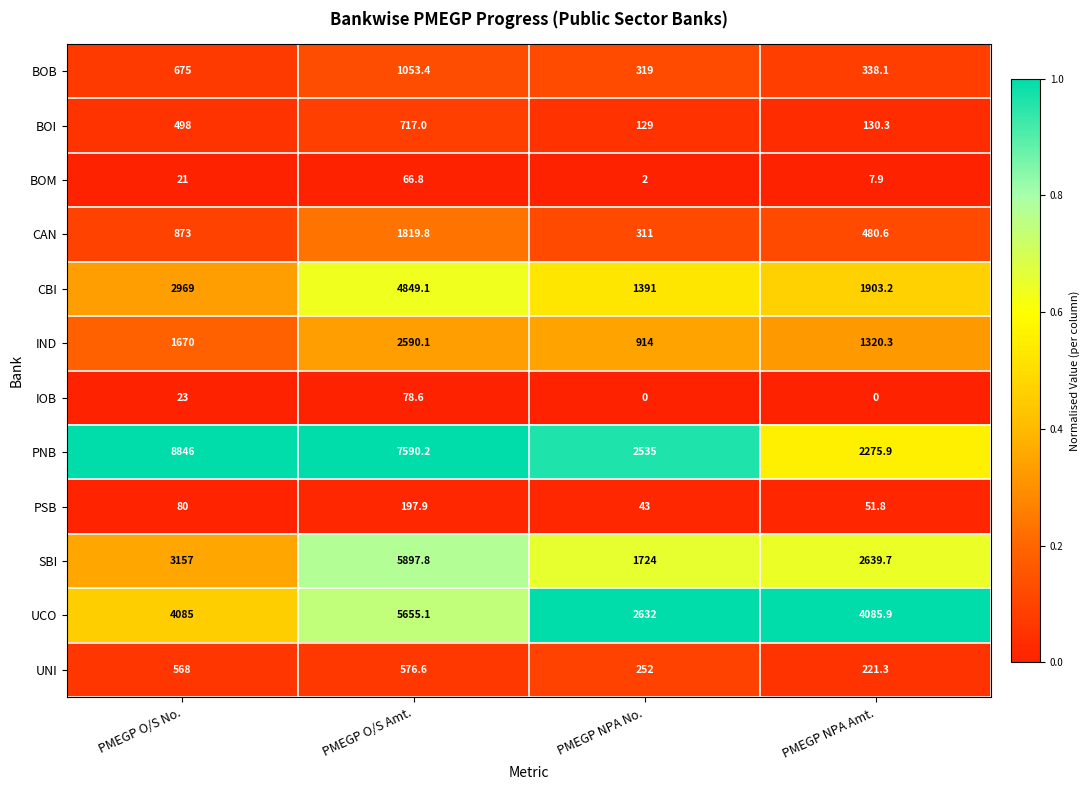

What is the total value across all series at PMEGP NPA No.?

10252.0